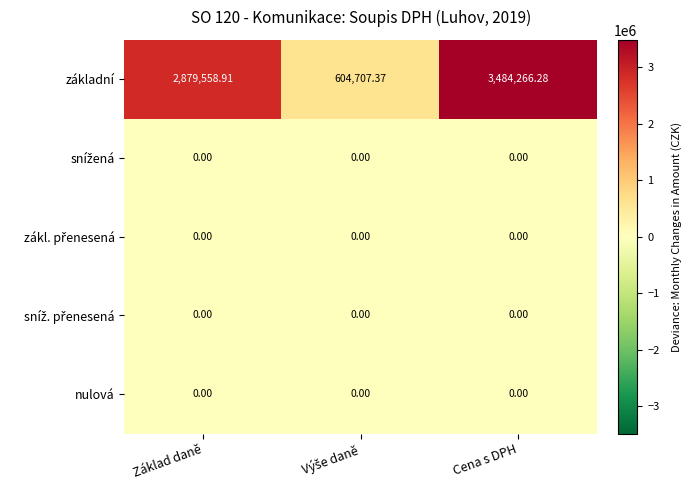

At which category is the sum across all series the highest?

Cena s DPH